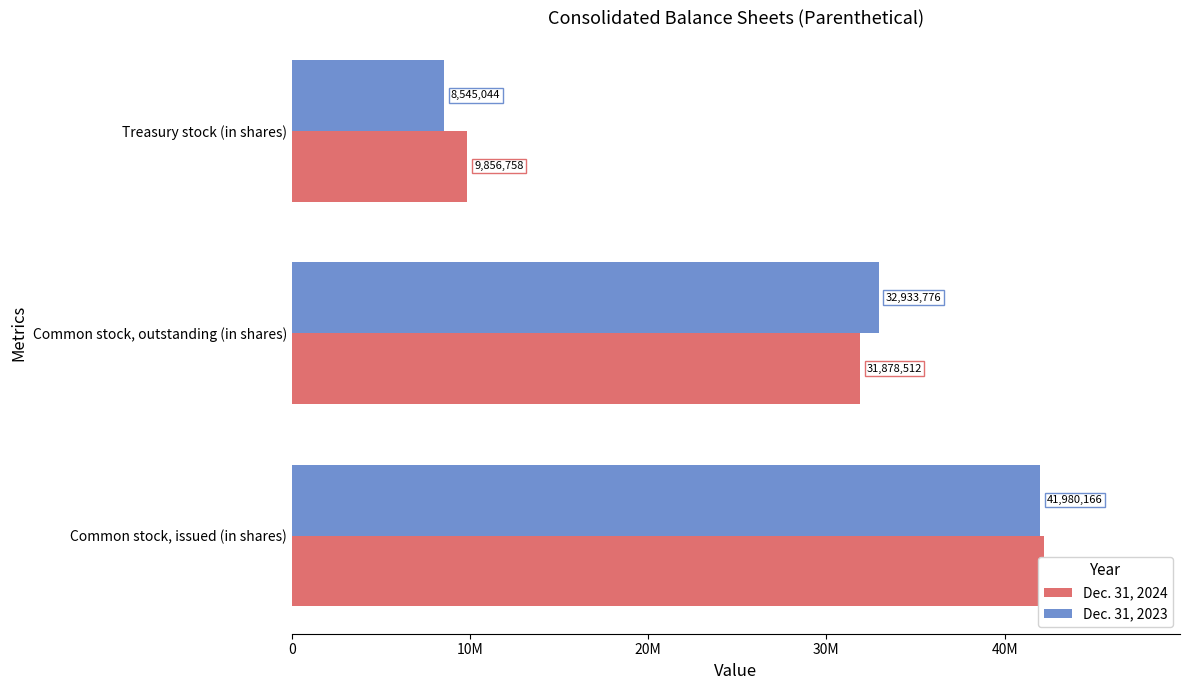

Rank the series by their average value, from lowest to highest.

Dec. 31, 2023, Dec. 31, 2024